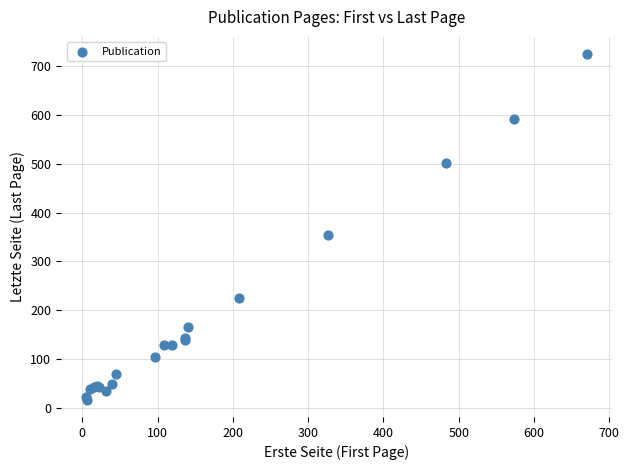

What Y value in the scatter plot is closest to 370?

354